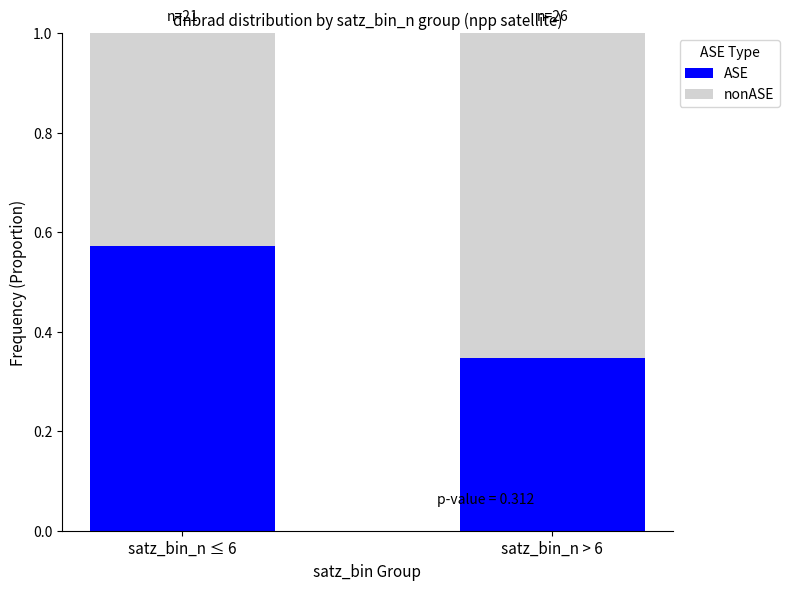

What is the difference between the maximum and minimum values in the ASE series?

0.2